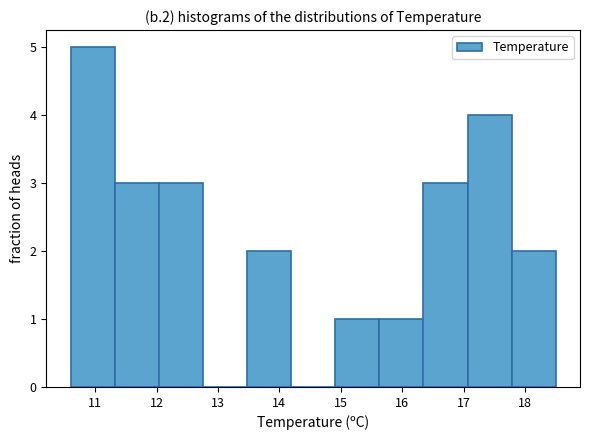

Reading left to right, list every bar in this chart as the range it spans on the x-axis followed by its height. Neither the bar edges nor the heights are printed on the chart, so give them approximately, as read against the axes.

10.6 to 11.3: 5
11.3 to 12.0: 3
12.0 to 12.8: 3
12.8 to 13.5: 0
13.5 to 14.2: 2
14.2 to 14.9: 0
14.9 to 15.6: 1
15.6 to 16.3: 1
16.3 to 17.1: 3
17.1 to 17.8: 4
17.8 to 18.5: 2